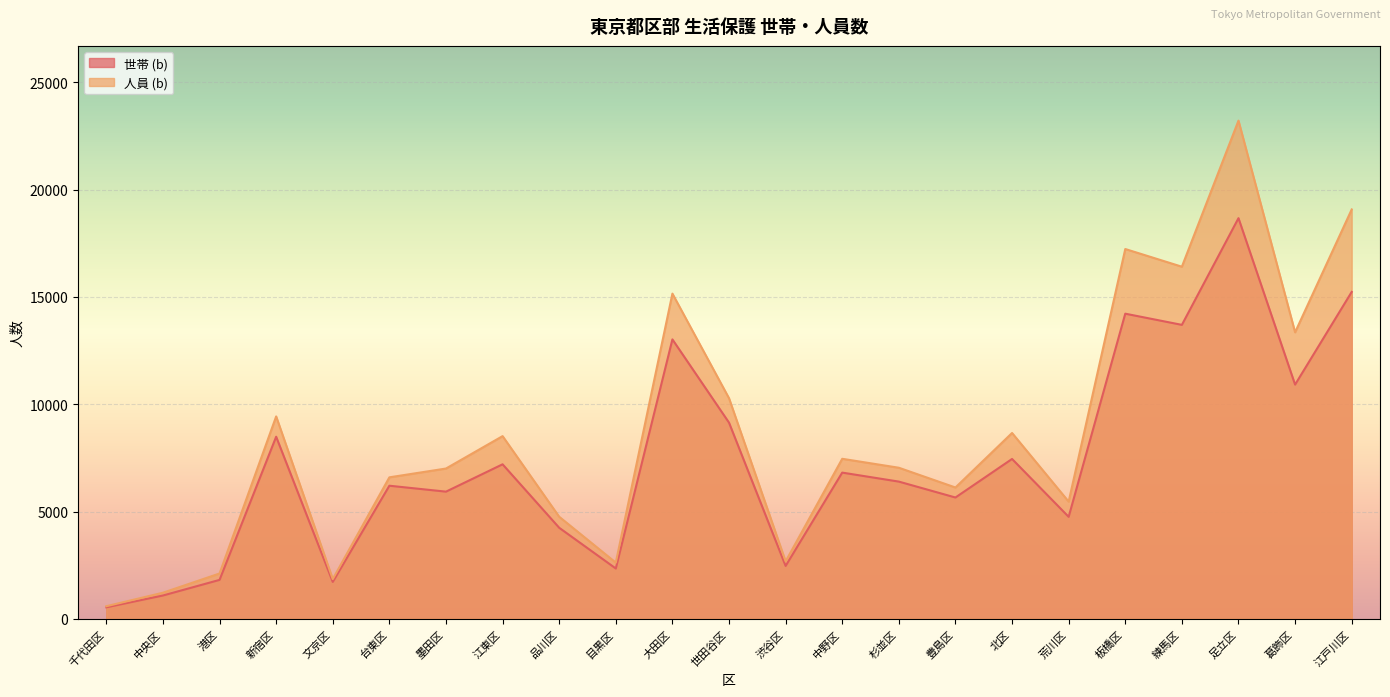

How many lines are shown in the chart?

2